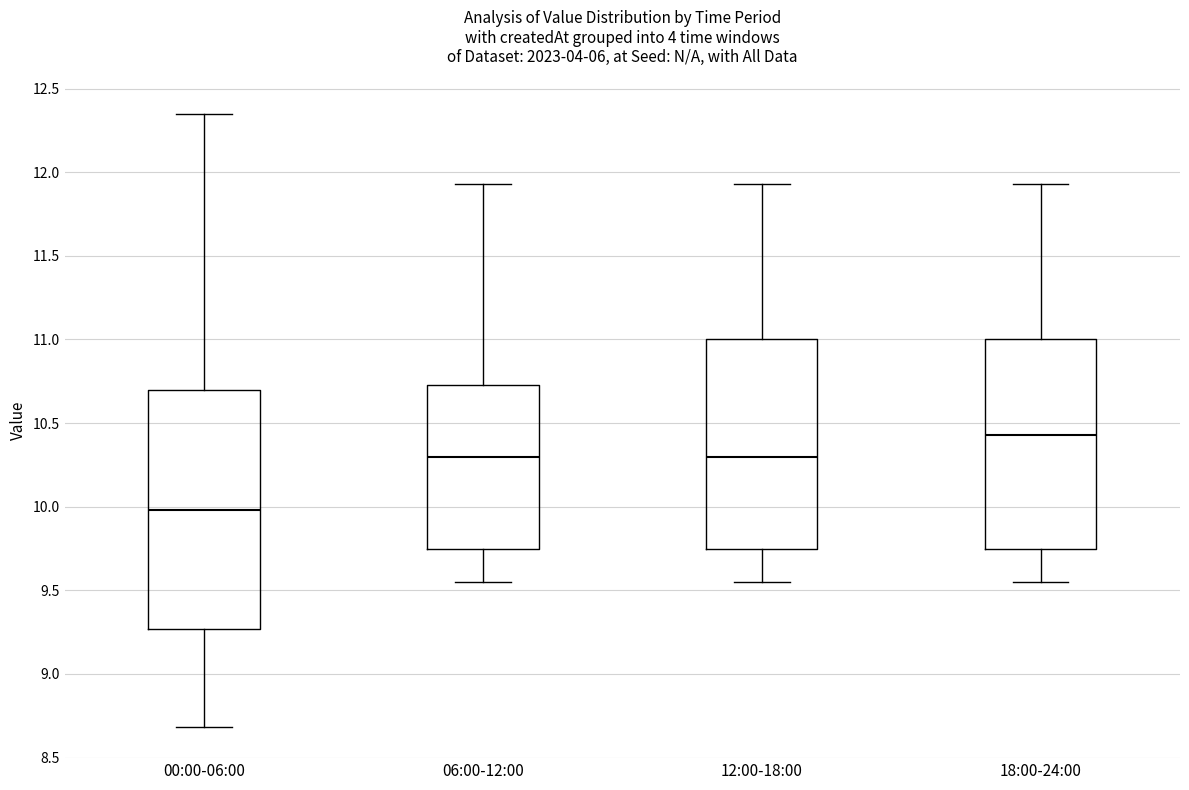

Reading left to right, read every box against the y-axis: the position of its median line, the range the box covers, and the ends of its whiskers. The values are not printed on the chart, so give them approximately, as read against the axis.

00:00-06:00: median 10.00, box 9.25 to 10.70, whiskers 8.70 to 12.35
06:00-12:00: median 10.30, box 9.75 to 10.75, whiskers 9.55 to 11.95
12:00-18:00: median 10.30, box 9.75 to 11.00, whiskers 9.55 to 11.95
18:00-24:00: median 10.45, box 9.75 to 11.00, whiskers 9.55 to 11.95